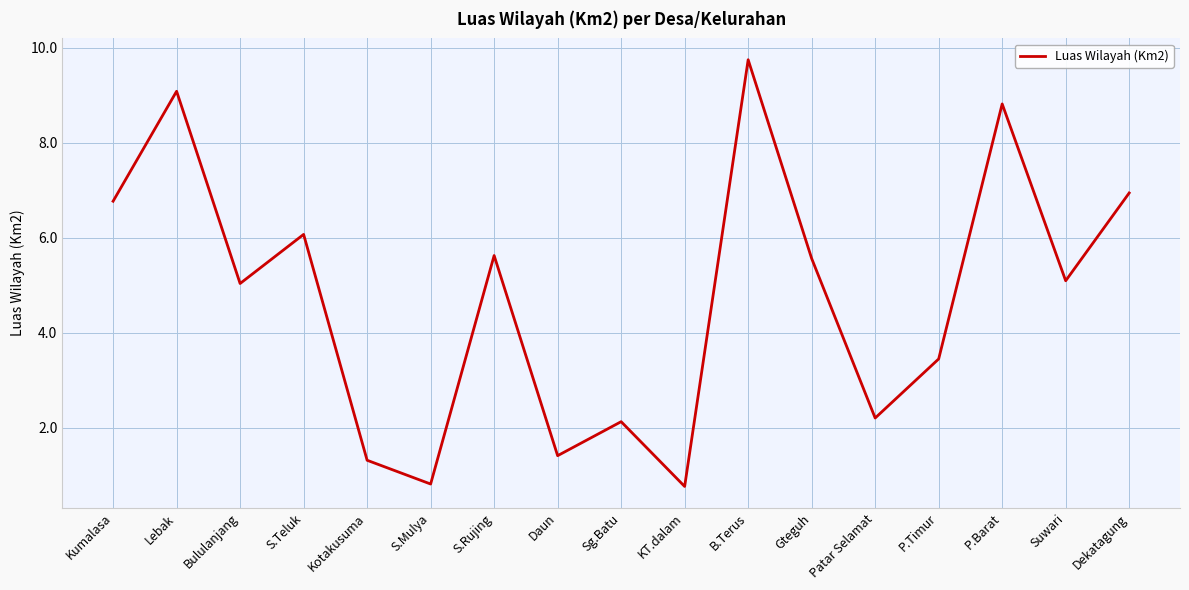

Reading left to right, list all the values displayed in this chart.

6.8	9.1	5.0	6.1	1.3	0.8	5.6	1.4	2.1	0.8	9.7	5.6	2.2	3.4	8.8	5.1	6.9